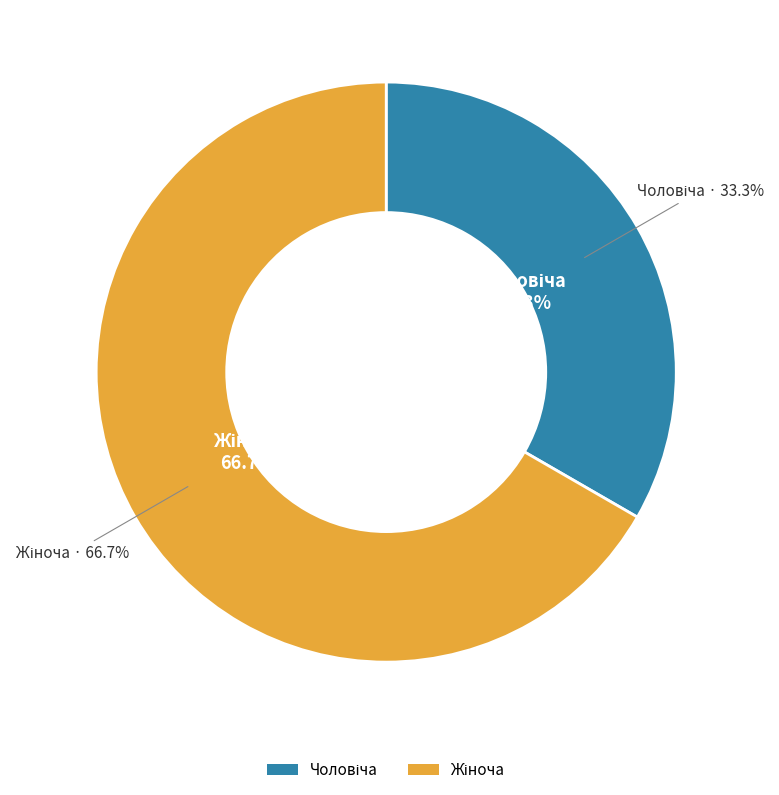

Which has a higher value, Чоловіча or Жіноча?

Жіноча